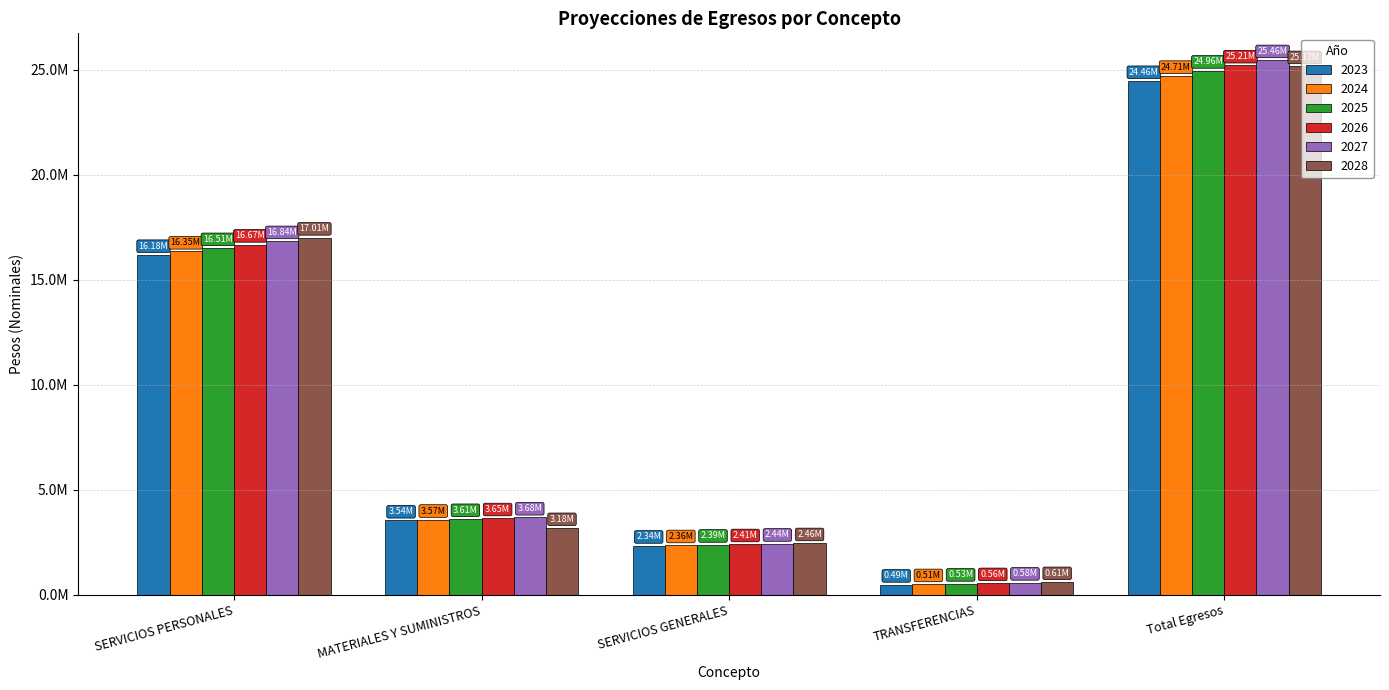

List the series in order of their peak value, lowest first.

2023, 2024, 2025, 2028, 2026, 2027